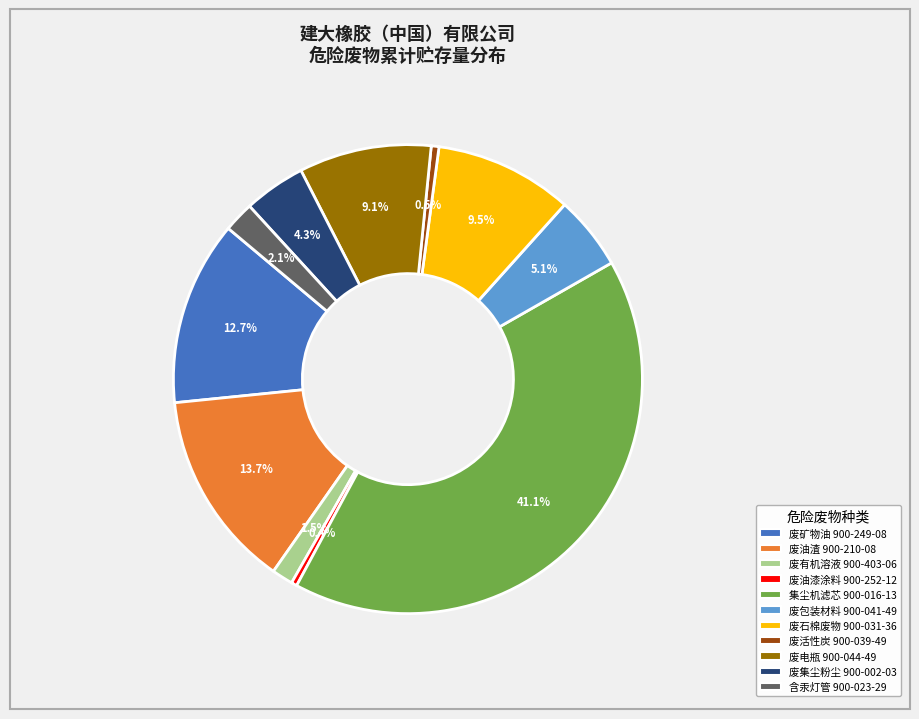

Does 废活性炭 900-039-49 represent more than half of the total?

No